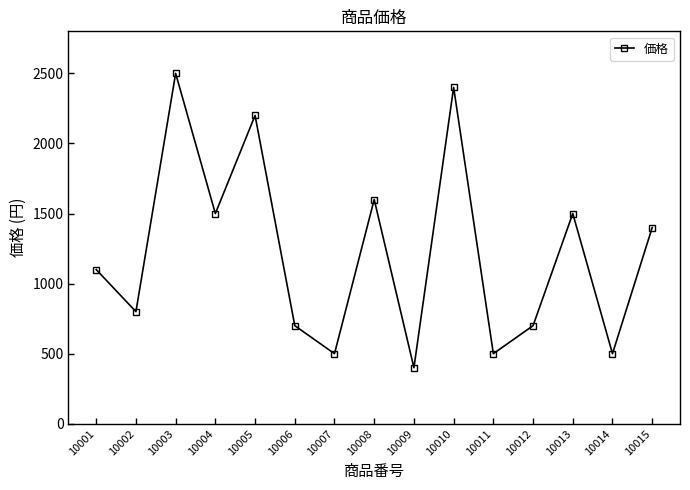

What is the minimum value shown in the chart?

400